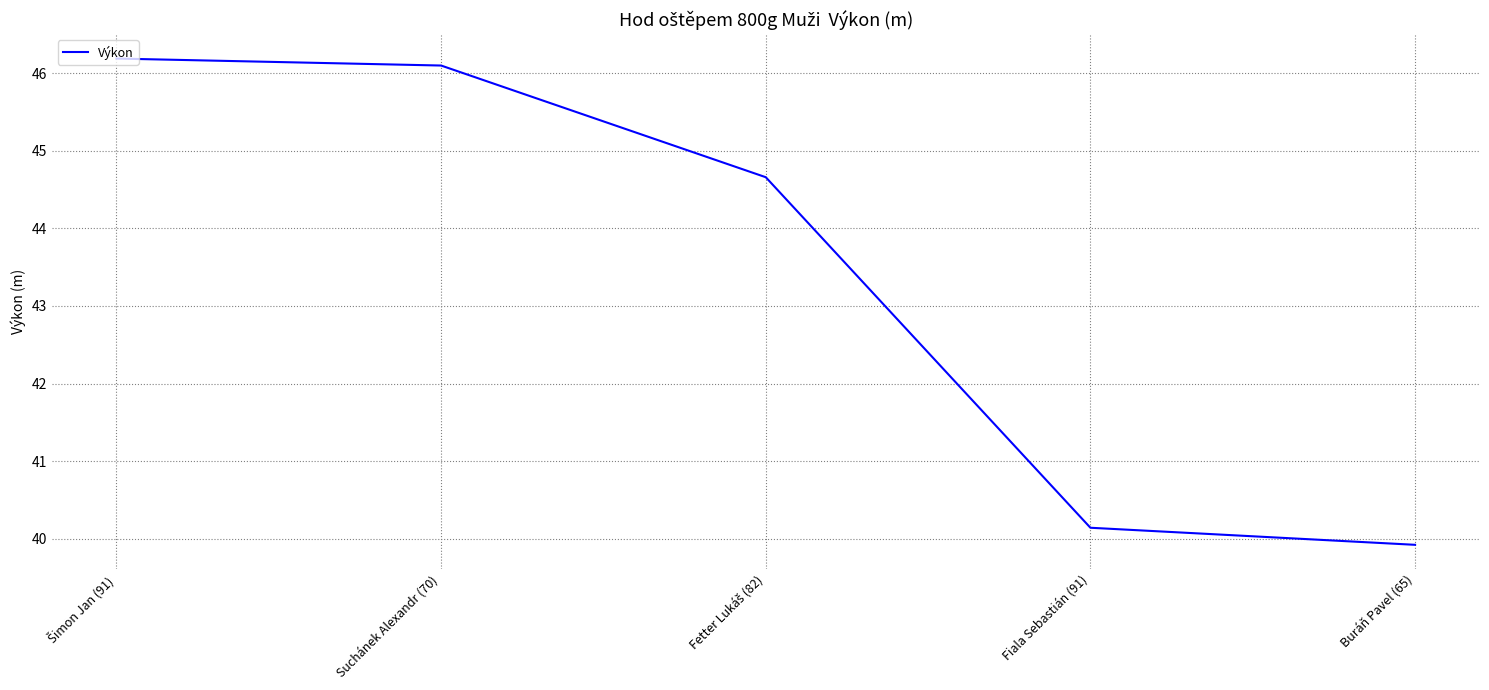

True or false: the data shows 23.7 at Suchánek Alexandr (70).

False